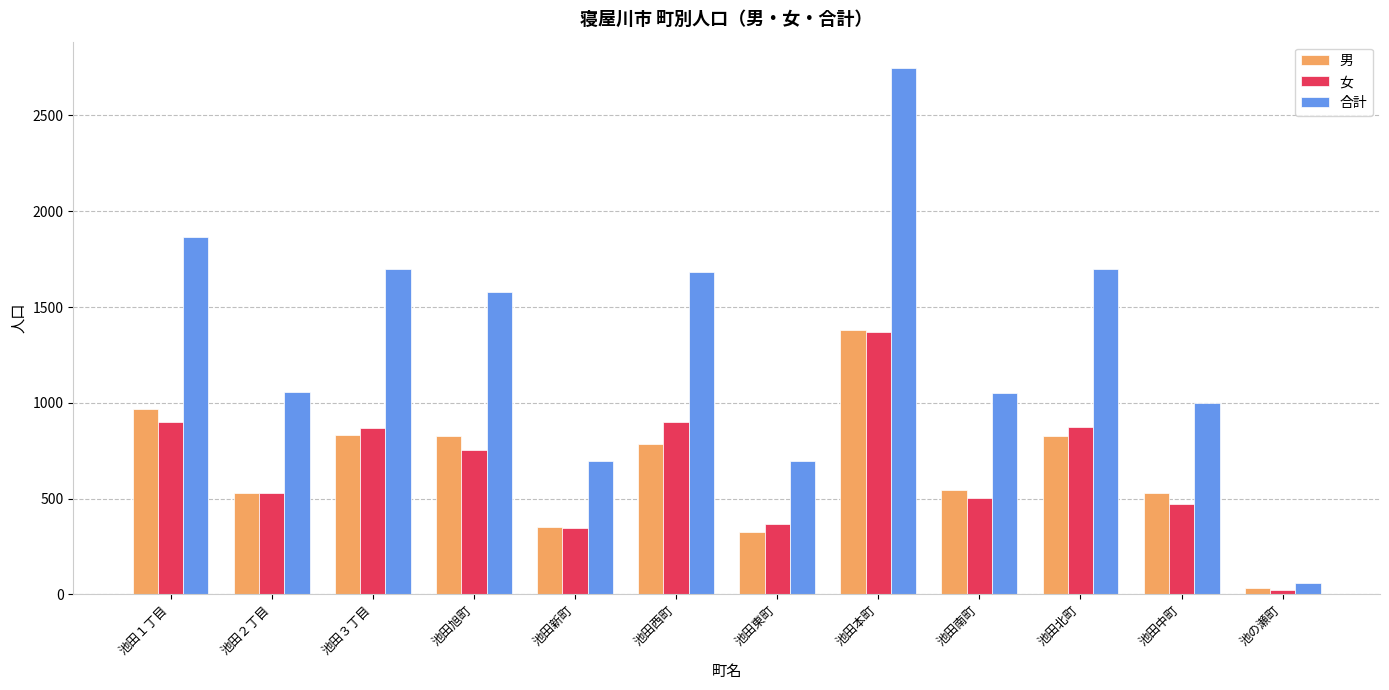

What is the difference between the highest and lowest values at 池田中町?

527